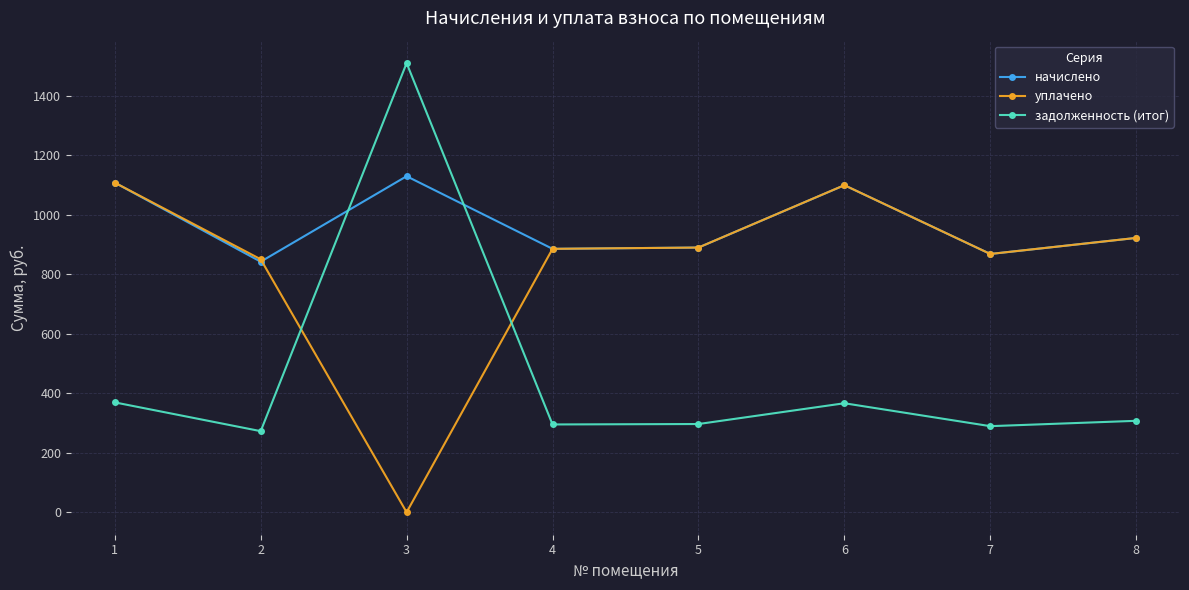

Where is the first local maximum for начислено?

3